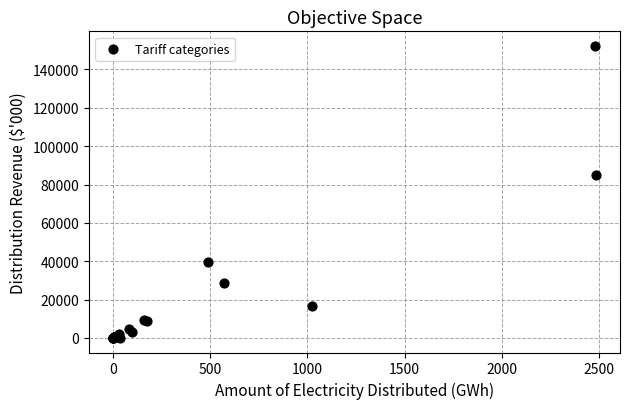

What Y value in the scatter plot is closest to 76146?

85049.7